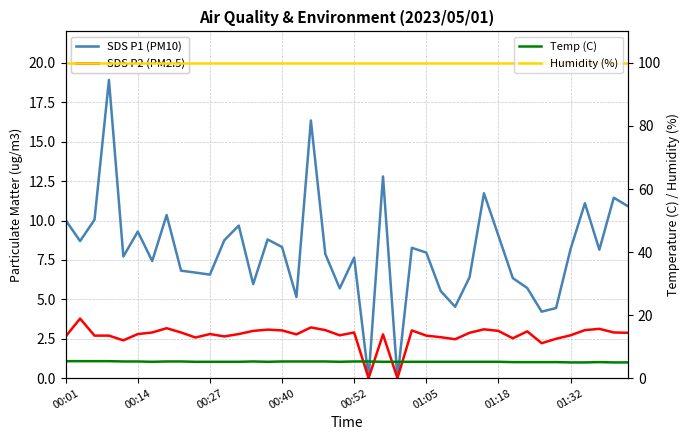

What is the difference between the highest and lowest values at 00:52?

97.5